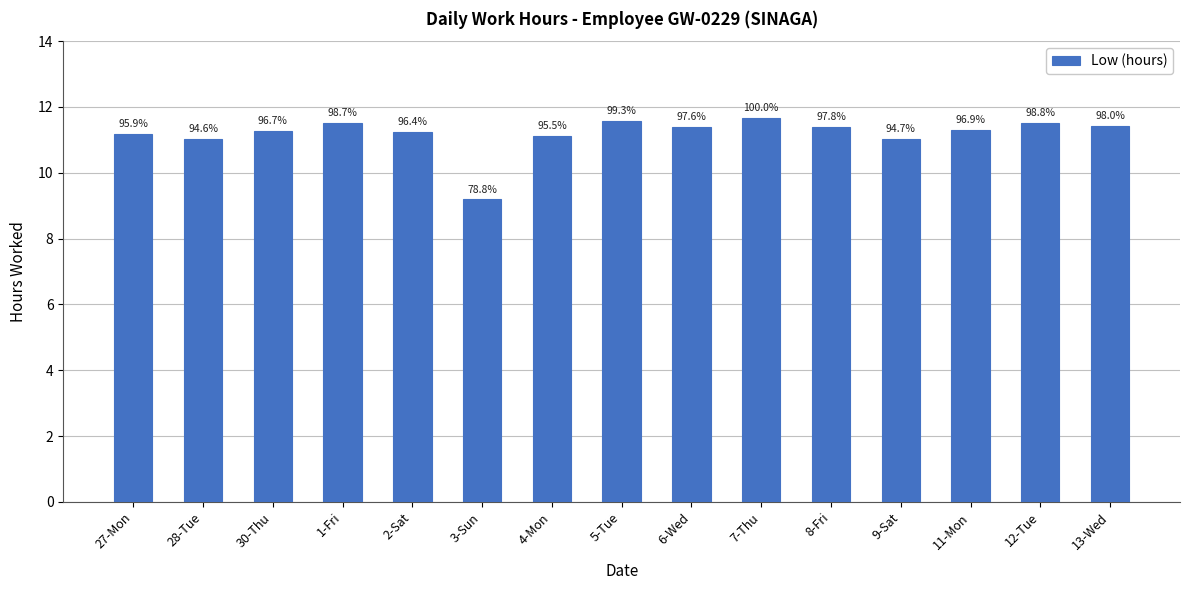

What is the ratio of the value at 7-Thu to the value at 6-Wed?

1.0